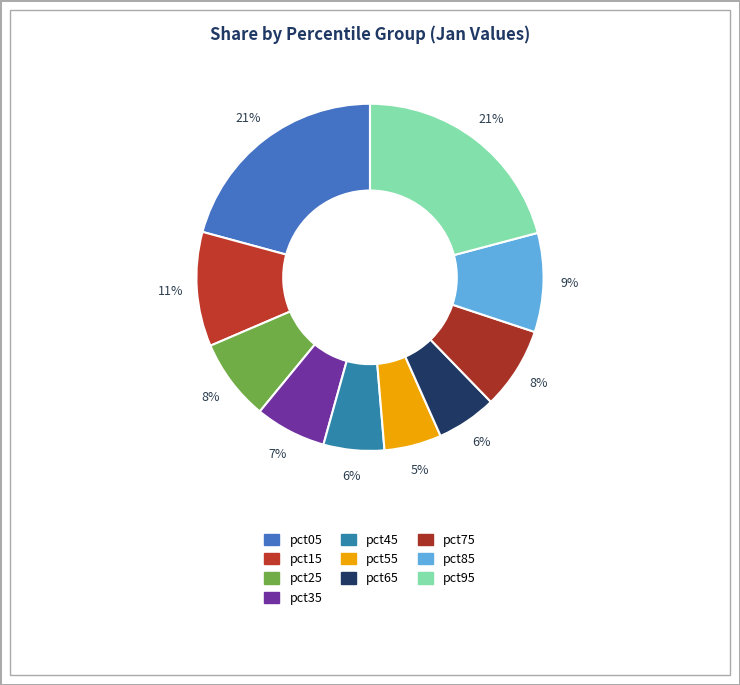

The pct65 slice represents 17% of the pie. True or false?

False